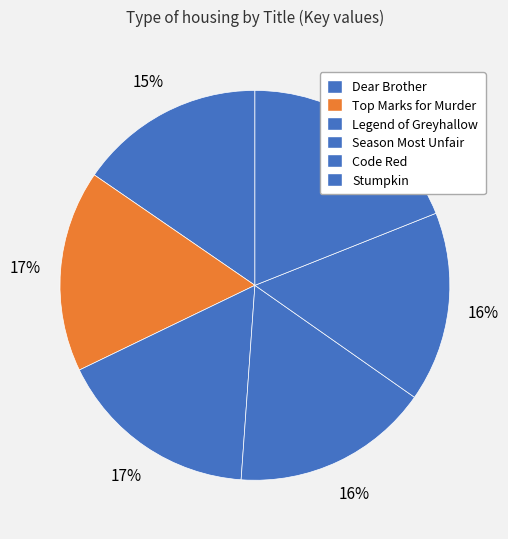

To the nearest percent, what is the average slice percentage?

17%